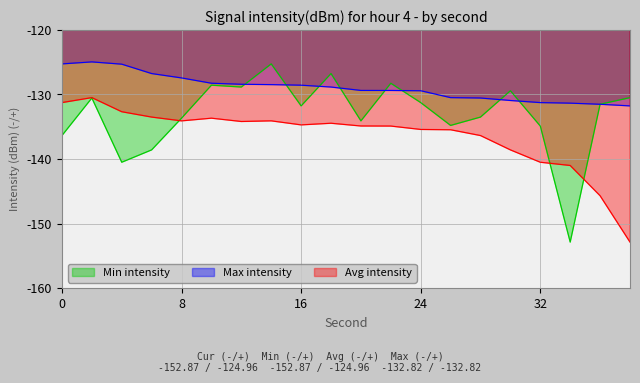

At which category is the sum across all series the highest?

2